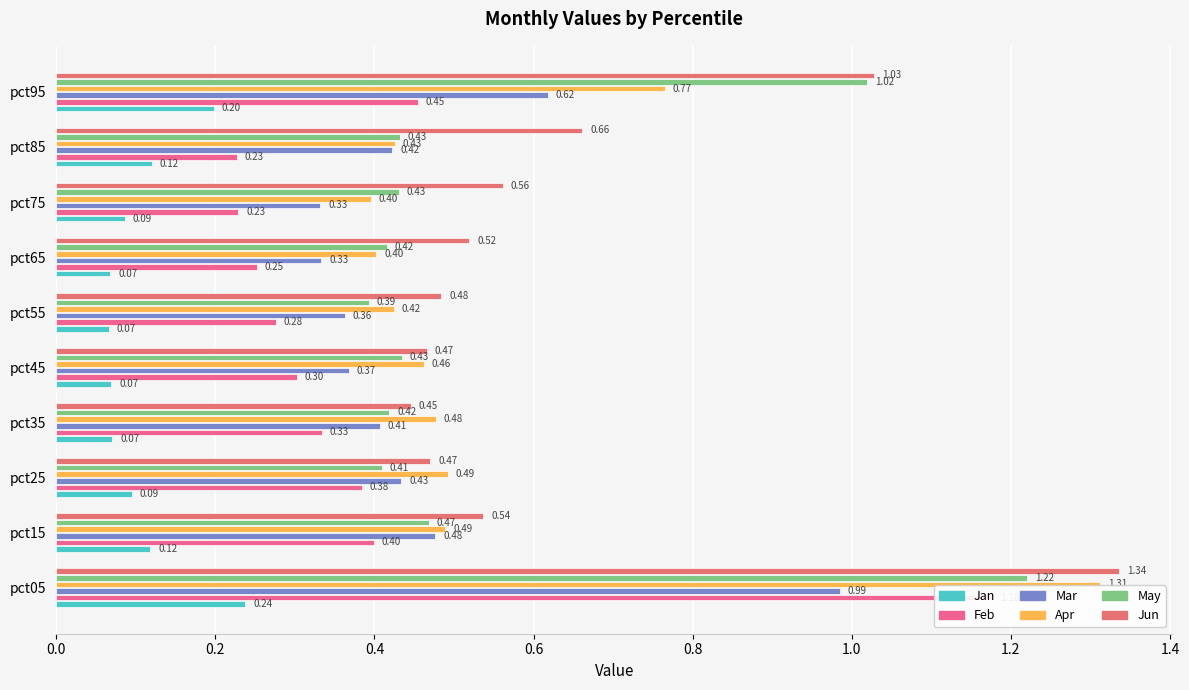

What is the average value of the Apr series?

0.6